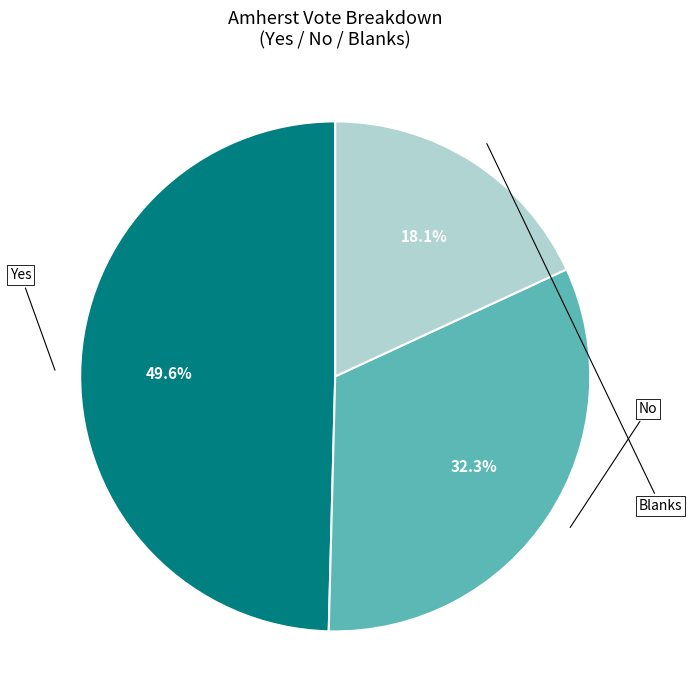

What is the ratio of the value at Yes to the value at No?

1.5